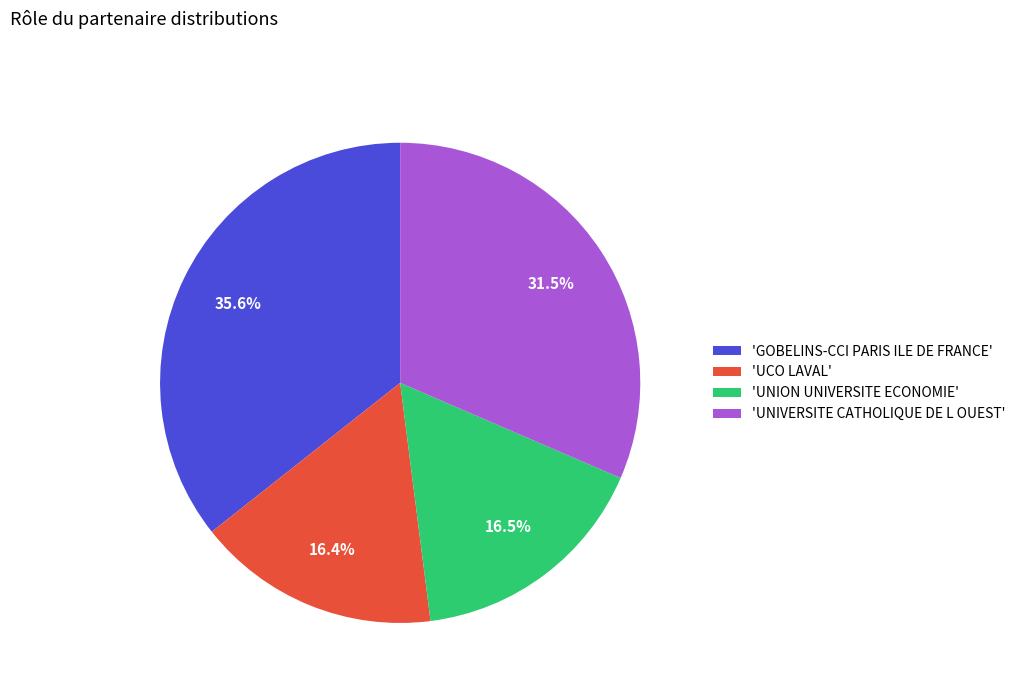

What is the largest slice in the pie chart?

'GOBELINS-CCI PARIS ILE DE FRANCE'